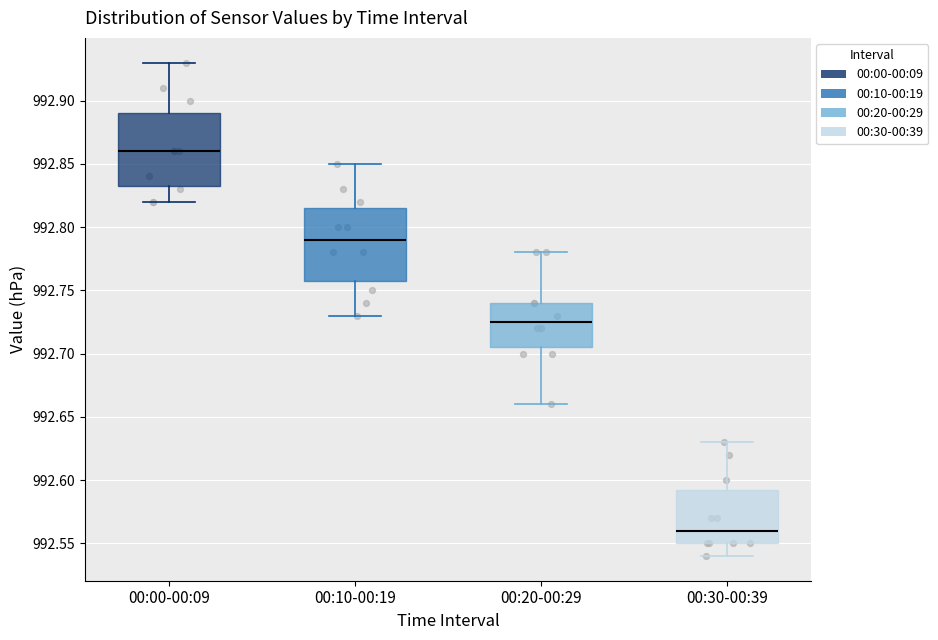

Reading left to right, transcribe this box plot: for each box, give where its median line is, the range the box spans, and where its two whiskers end, as read against the y-axis. The values are not printed on the chart, so give them approximately, as read against the axis.

00:00-00:09: median 992.860, box 992.835 to 992.890, whiskers 992.820 to 992.930
00:10-00:19: median 992.790, box 992.760 to 992.815, whiskers 992.730 to 992.850
00:20-00:29: median 992.725, box 992.705 to 992.740, whiskers 992.660 to 992.780
00:30-00:39: median 992.560, box 992.550 to 992.595, whiskers 992.540 to 992.630